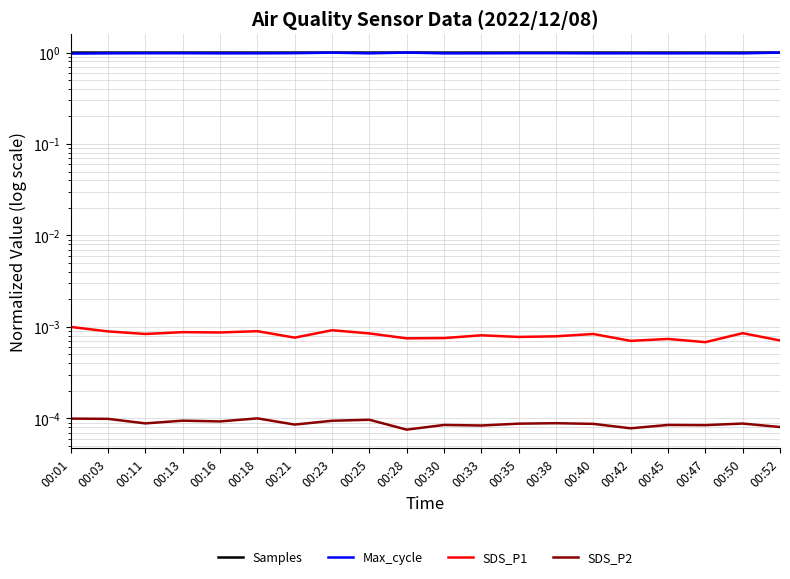

Which series has the widest spread of values?

Max_cycle